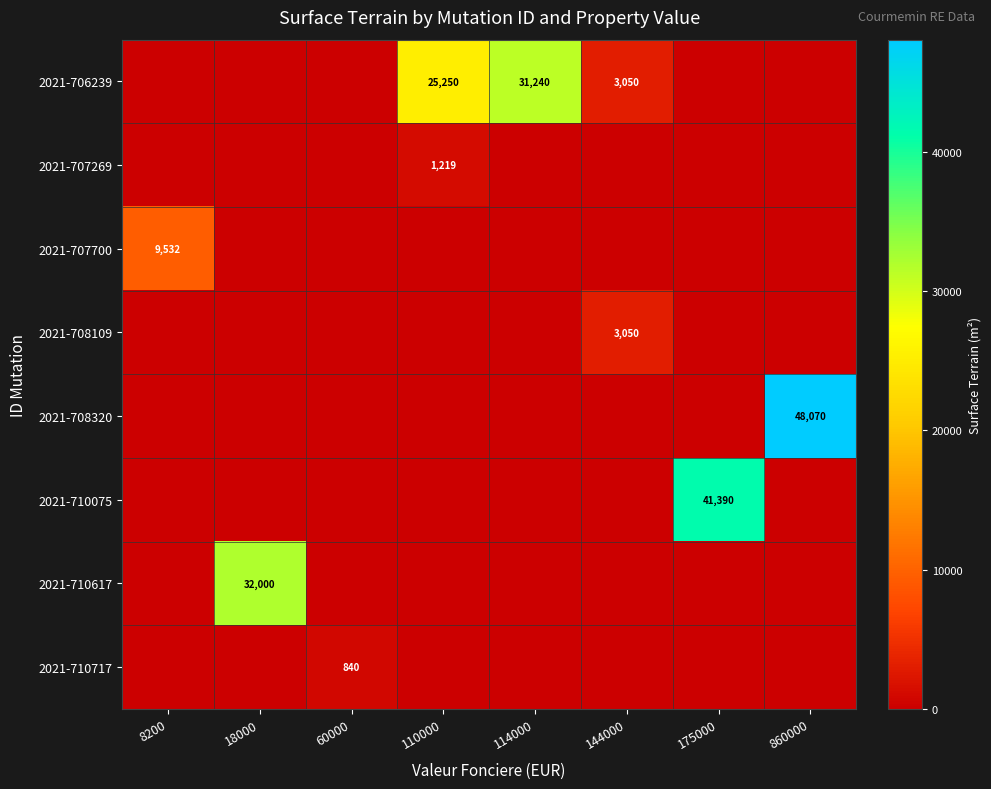

What is the total value across all series at 175000?

41390